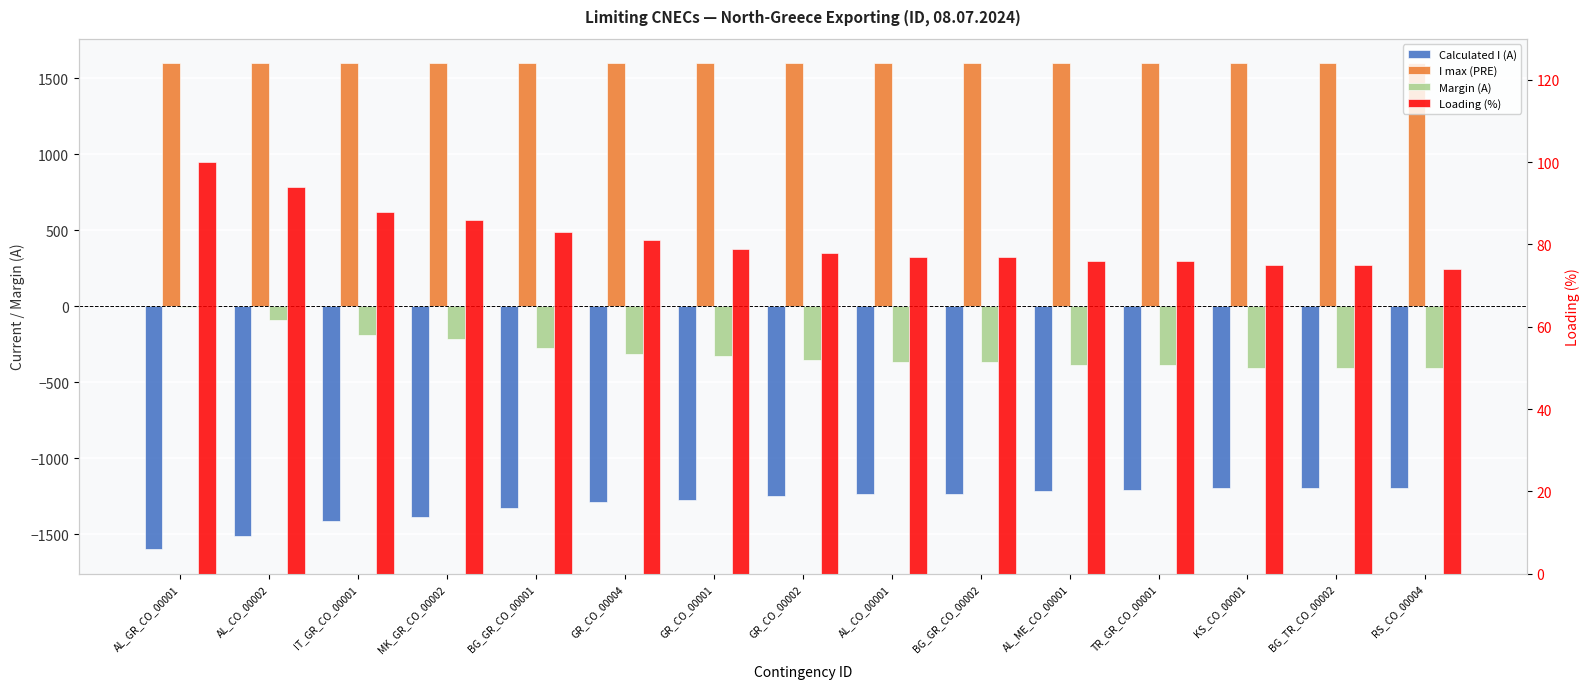

Reading left to right, list all the values displayed in this chart.

Calculated I (A): AL_GR_CO_00001=-1598	AL_CO_00002=-1510	IT_GR_CO_00001=-1411	MK_GR_CO_00002=-1383	BG_GR_CO_00001=-1324	GR_CO_00004=-1288	GR_CO_00001=-1271	GR_CO_00002=-1250	AL_CO_00001=-1237	BG_GR_CO_00002=-1232	AL_ME_CO_00001=-1216	TR_GR_CO_00001=-1211	KS_CO_00001=-1196	BG_TR_CO_00002=-1192	RS_CO_00004=-1192
I max (PRE): AL_GR_CO_00001=1600	AL_CO_00002=1600	IT_GR_CO_00001=1600	MK_GR_CO_00002=1600	BG_GR_CO_00001=1600	GR_CO_00004=1600	GR_CO_00001=1600	GR_CO_00002=1600	AL_CO_00001=1600	BG_GR_CO_00002=1600	AL_ME_CO_00001=1600	TR_GR_CO_00001=1600	KS_CO_00001=1600	BG_TR_CO_00002=1600	RS_CO_00004=1600
Margin (A): AL_GR_CO_00001=-2	AL_CO_00002=-90	IT_GR_CO_00001=-189	MK_GR_CO_00002=-217	BG_GR_CO_00001=-276	GR_CO_00004=-312	GR_CO_00001=-329	GR_CO_00002=-350	AL_CO_00001=-363	BG_GR_CO_00002=-368	AL_ME_CO_00001=-384	TR_GR_CO_00001=-389	KS_CO_00001=-404	BG_TR_CO_00002=-408	RS_CO_00004=-408
Loading (%): AL_GR_CO_00001=100	AL_CO_00002=94	IT_GR_CO_00001=88	MK_GR_CO_00002=86	BG_GR_CO_00001=83	GR_CO_00004=81	GR_CO_00001=79	GR_CO_00002=78	AL_CO_00001=77	BG_GR_CO_00002=77	AL_ME_CO_00001=76	TR_GR_CO_00001=76	KS_CO_00001=75	BG_TR_CO_00002=75	RS_CO_00004=74